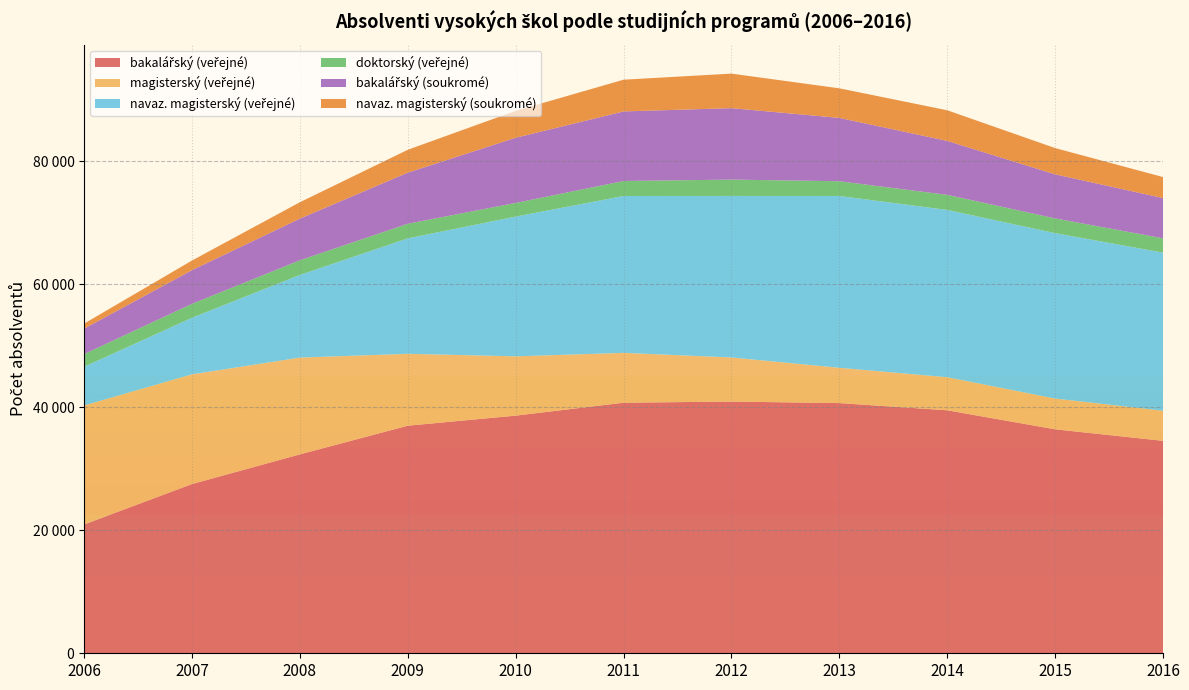

Reading left to right, what are all the values shown in this chart?

bakalářský (veřejné): 20941	27506	32336	36994	38629	40732	40919	40669	39500	36405	34531
magisterský (veřejné): 19345	17840	15733	11686	9644	8104	7164	5742	5371	5001	4897
navaz. magisterský (veřejné): 6293	9197	13438	18771	22718	25500	26259	27926	27199	26889	25700
doktorský (veřejné): 2059	2267	2378	2374	2214	2437	2659	2398	2449	2396	2324
bakalářský (soukromé): 4137	5471	6775	8308	10599	11308	11612	10292	8766	7160	6545
navaz. magisterský (soukromé): 817	1568	2664	3715	4373	5159	5614	4808	4983	4271	3413